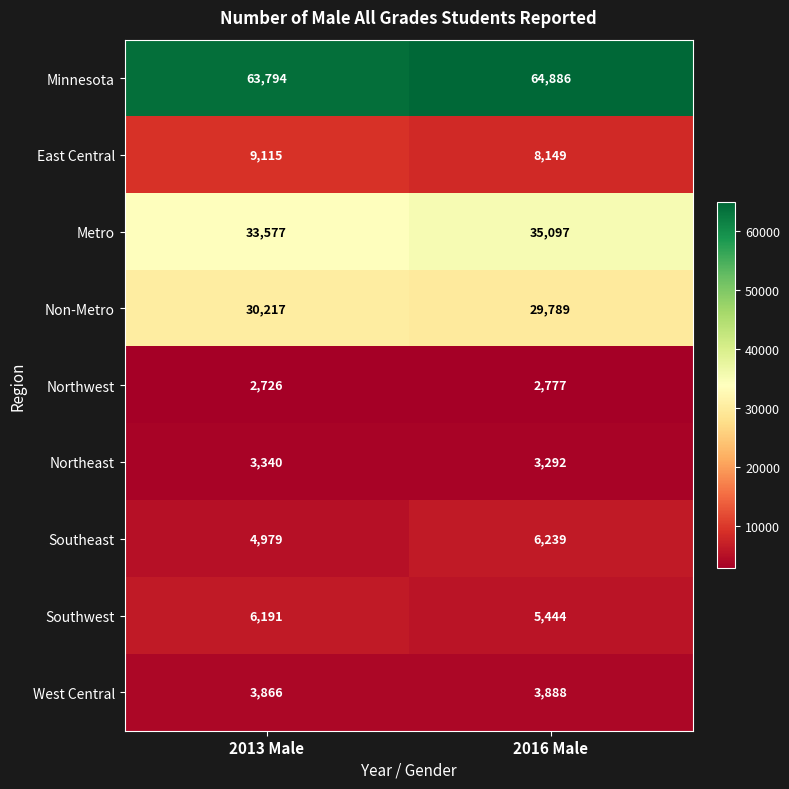

What value does the Southwest series have at 2013 Male?

6191